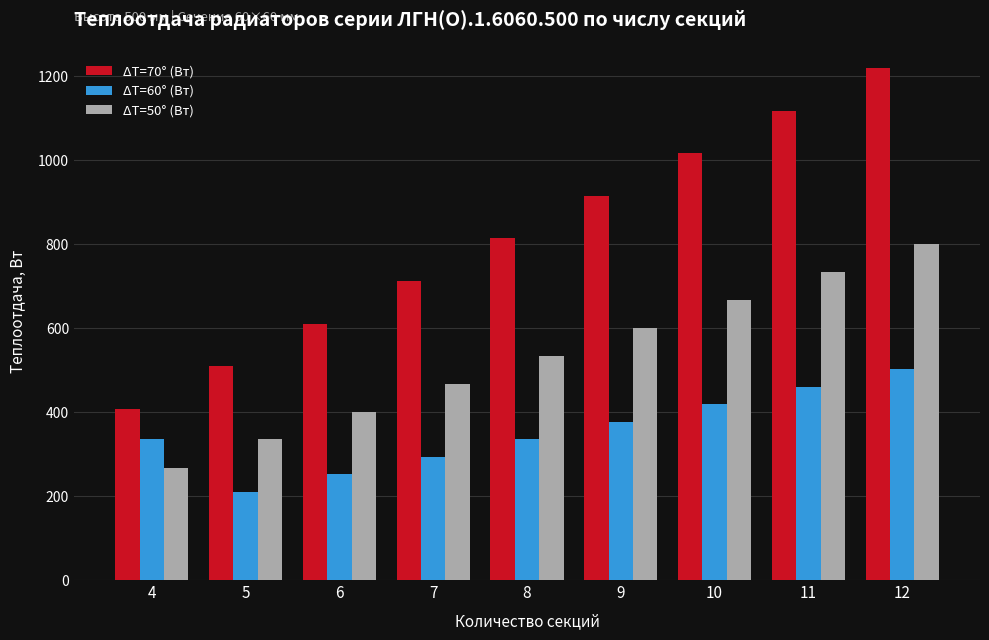

What is the minimum value shown in the chart?

210.4